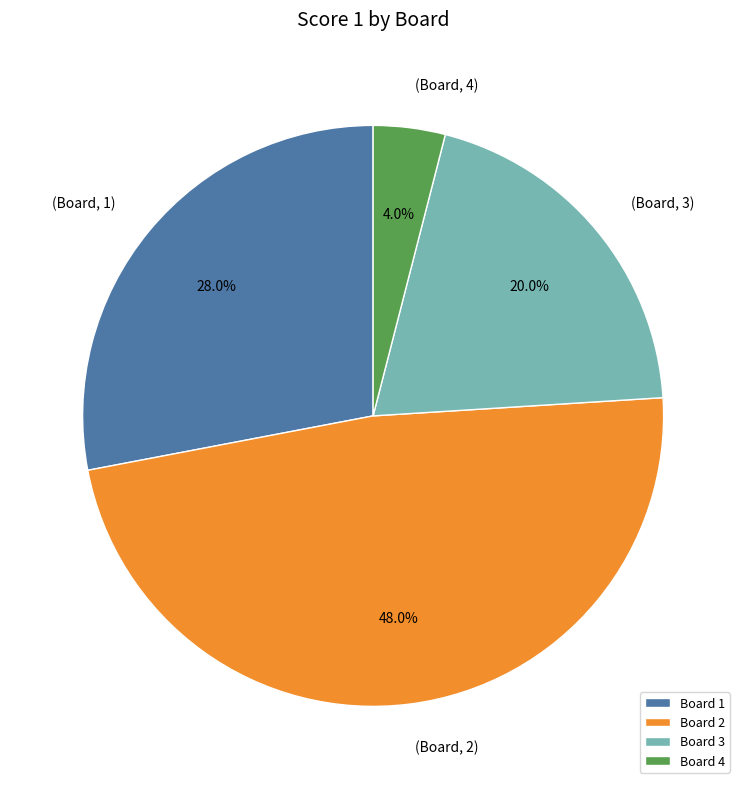

Rank the categories by value from highest to lowest.

Board 2, Board 1, Board 3, Board 4